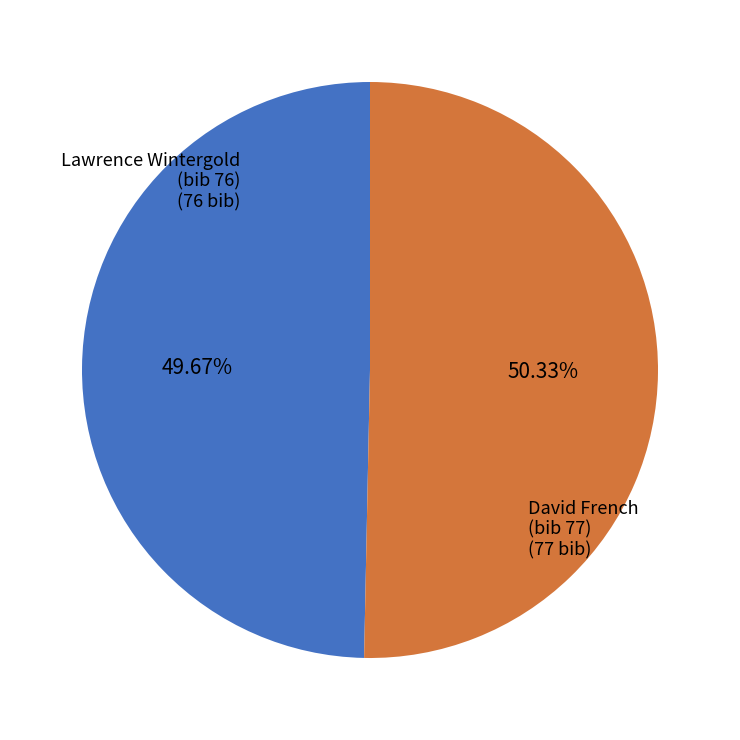

Rank the categories by value from highest to lowest.

David French (bib 77), Lawrence Wintergold (bib 76)